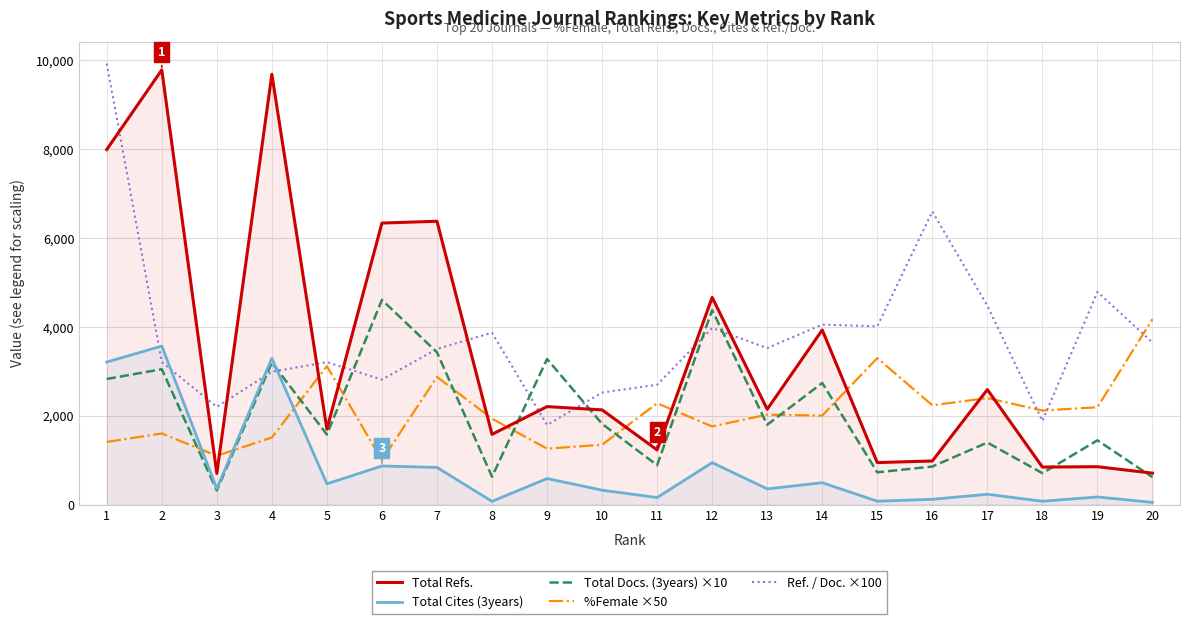

How many lines are shown in the chart?

5